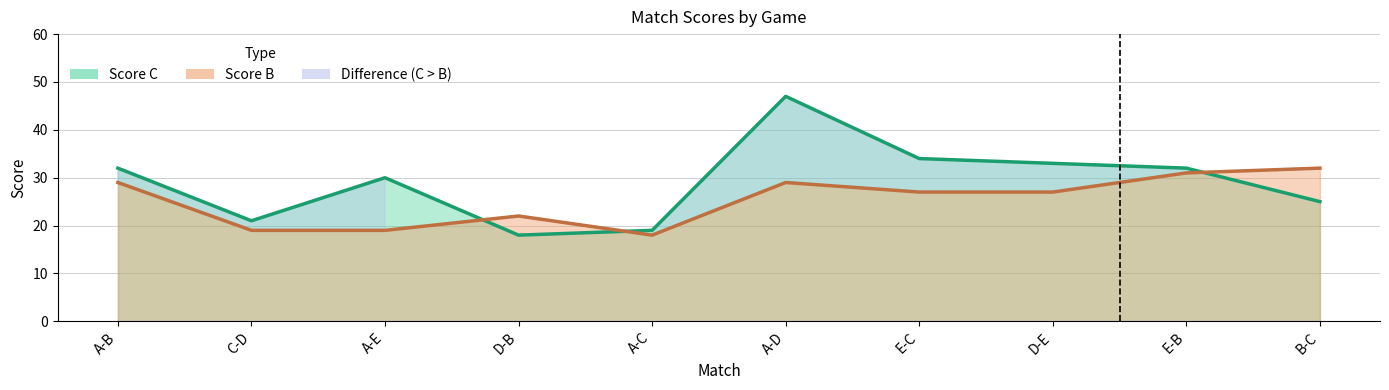

What is the sum of the Score C values at E-B and A-C?

51